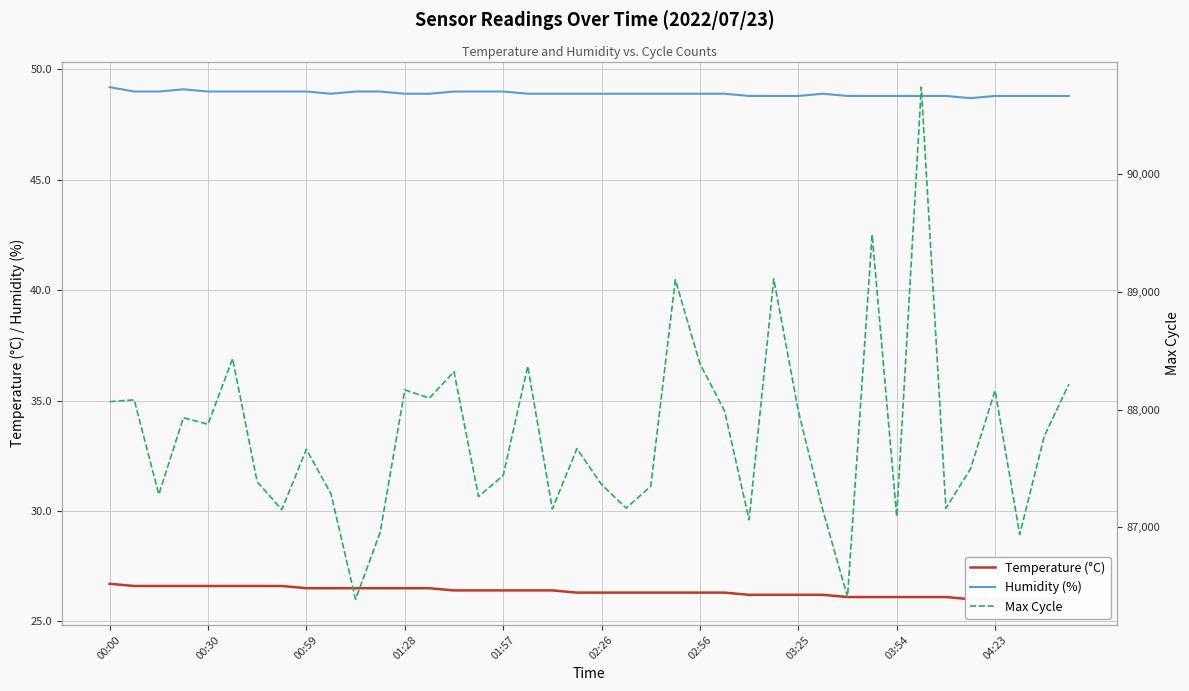

What is the difference between the second highest and second lowest values in the Humidity (%) series?

0.3